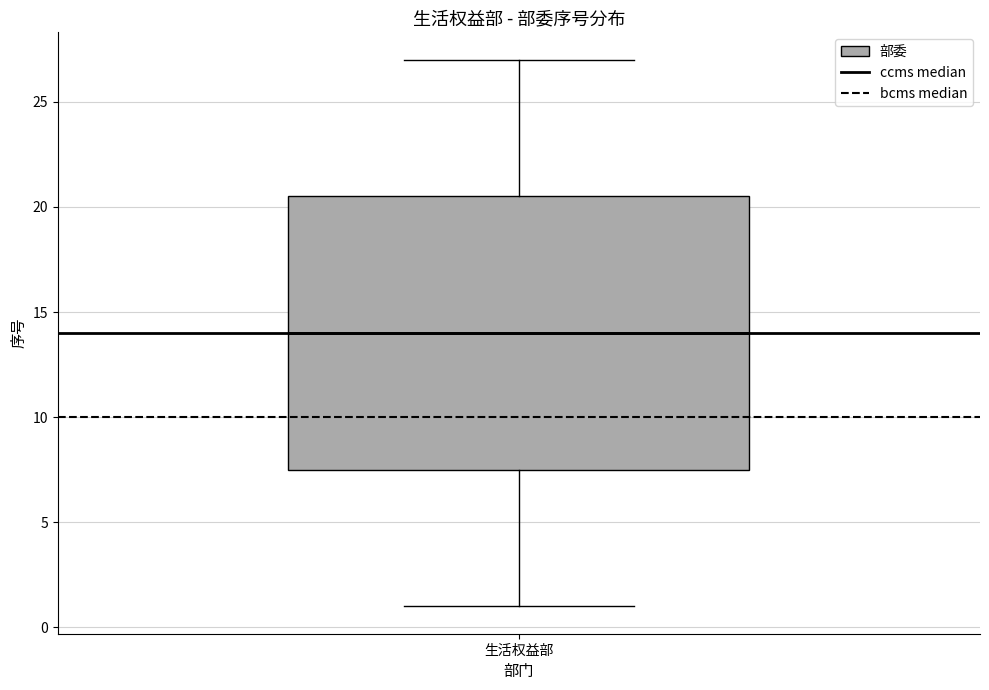

Where does the median line of the box for 生活权益部 sit on the y-axis? The values are not printed on the chart, so give them approximately, as read against the axis.

14.0